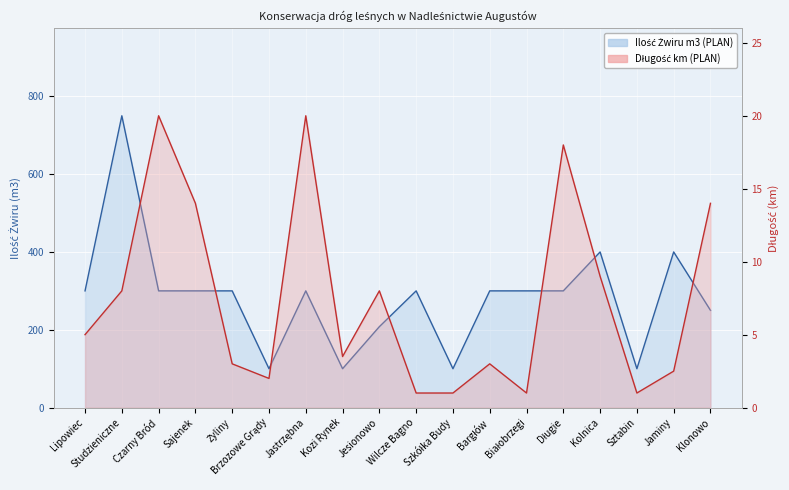

List the series in order of their peak value, lowest first.

Długość km (PLAN), Ilość Żwiru m3 (PLAN)